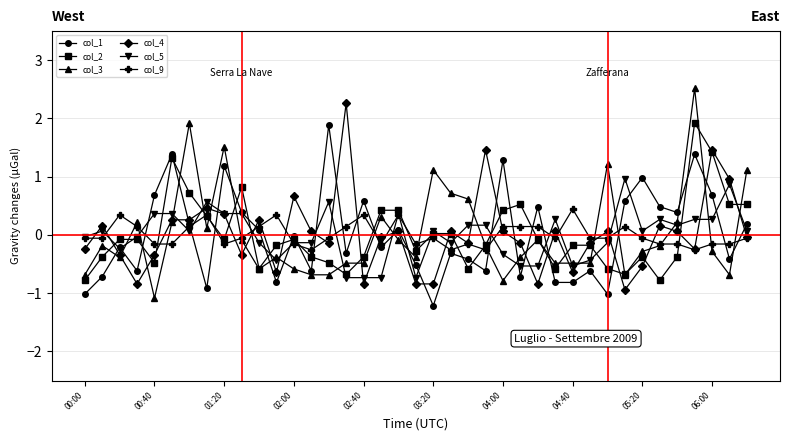

What is the value of the col_3 point at the 9th from the left?

1.5